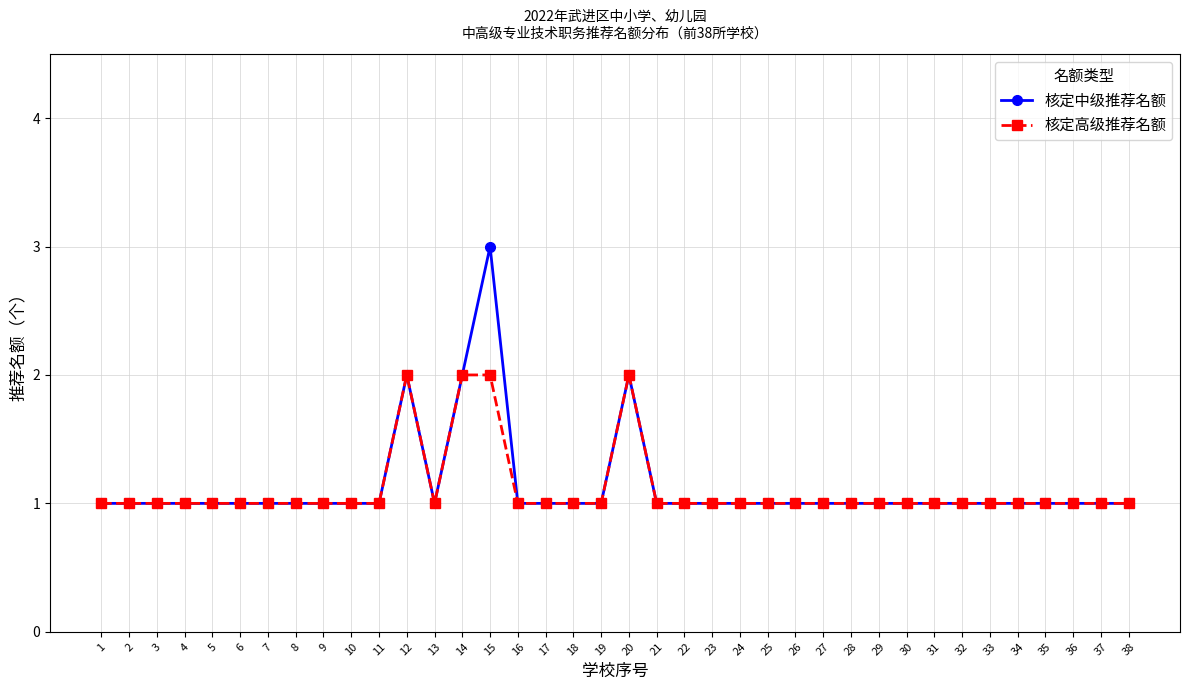

True or false: 核定高级推荐名额 has more than 0 interior local peaks.

True